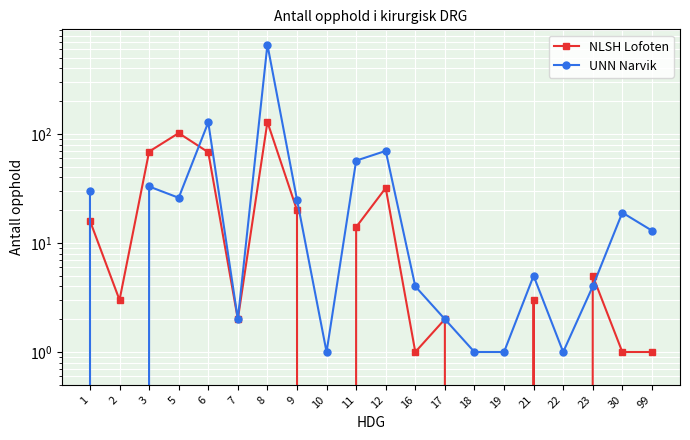

At which category does UNN Narvik reach its first local peak?

3